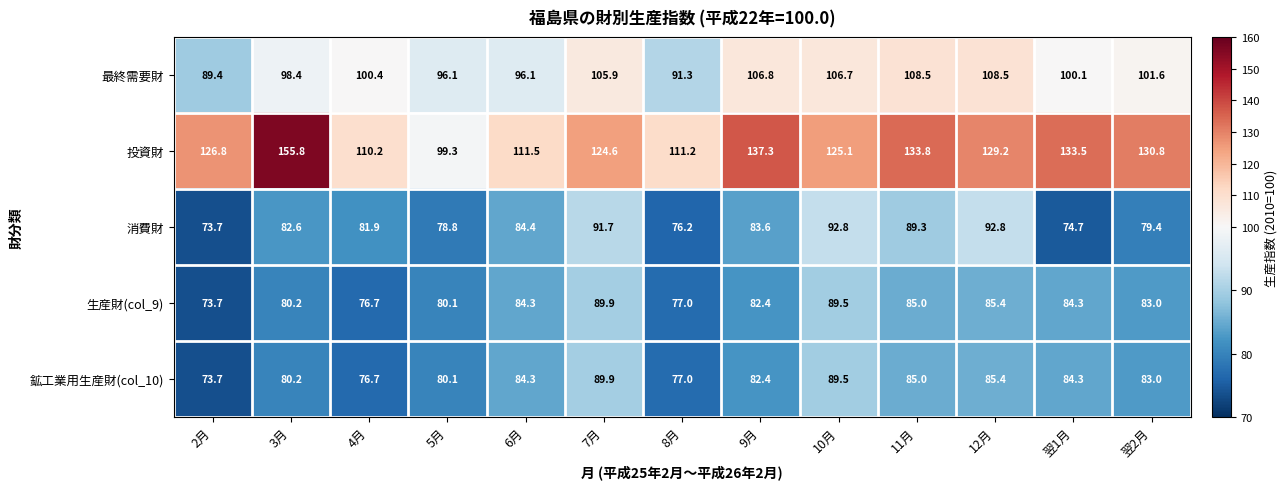

Count the number of categories in the chart.

13